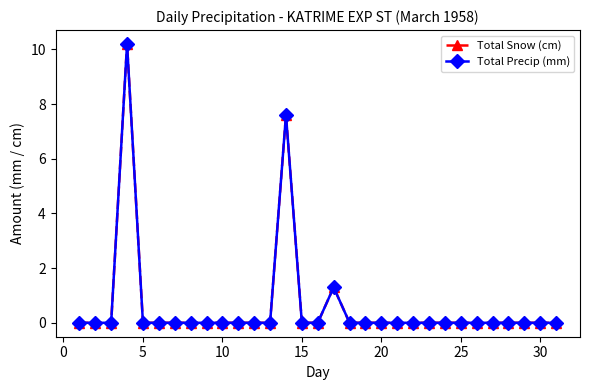

Which series has the largest total across all categories?

Total Snow (cm)